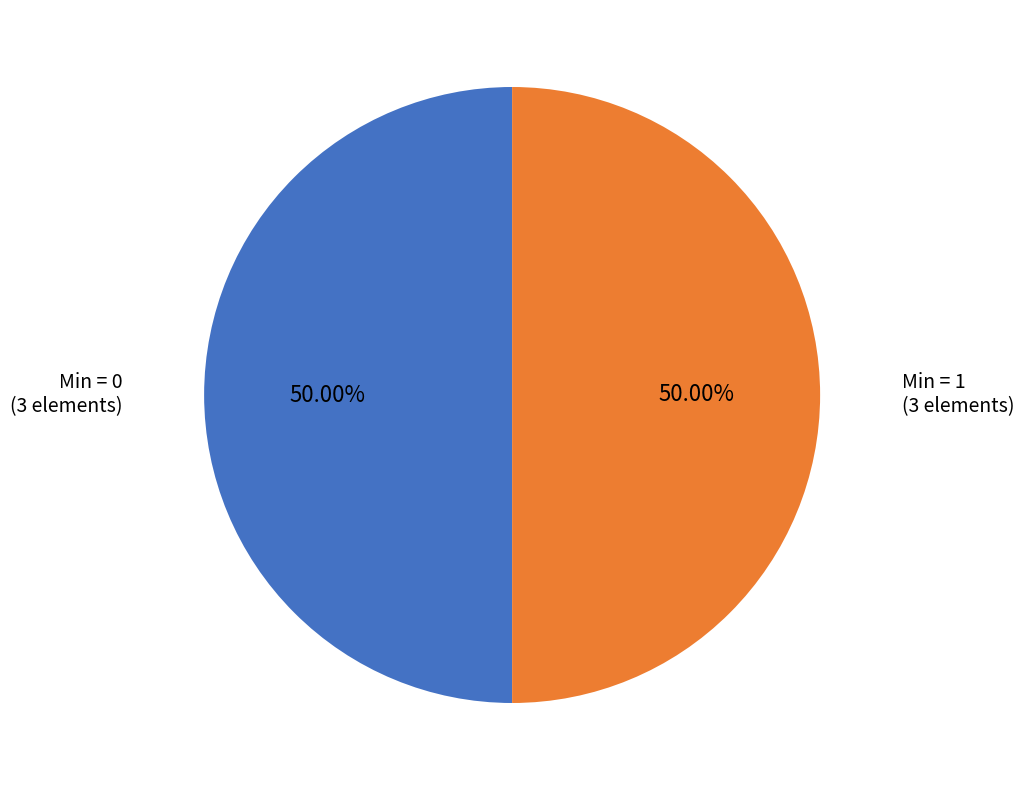

How many slices are in this pie chart?

2